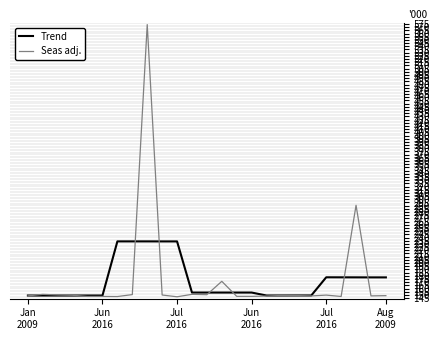

What is the smallest value displayed?

147.0